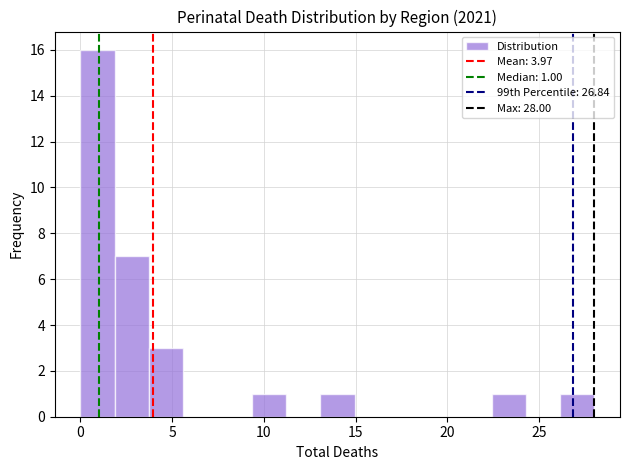

Read against the x-axis, roughly where is the centre of the tallest bar?

1.0